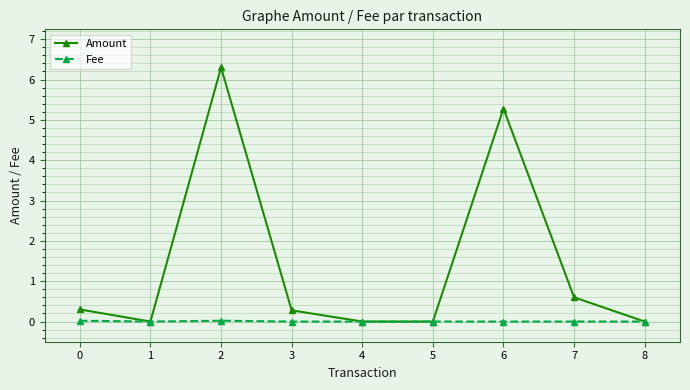

Which series has the widest spread of values?

Amount